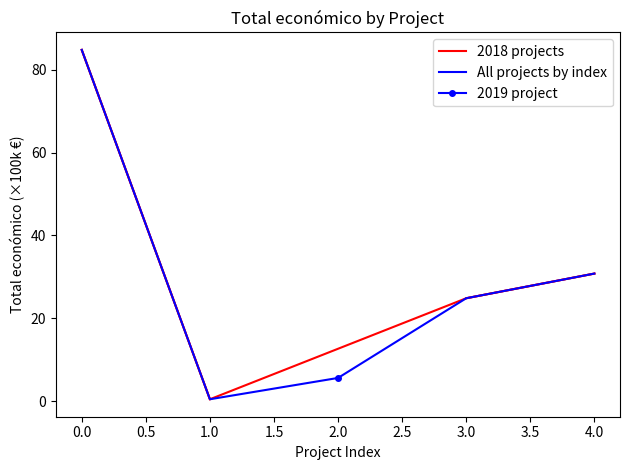

Rank the categories by All projects by index value from highest to lowest.

0.0, 4.0, 3.0, 2.0, 1.0